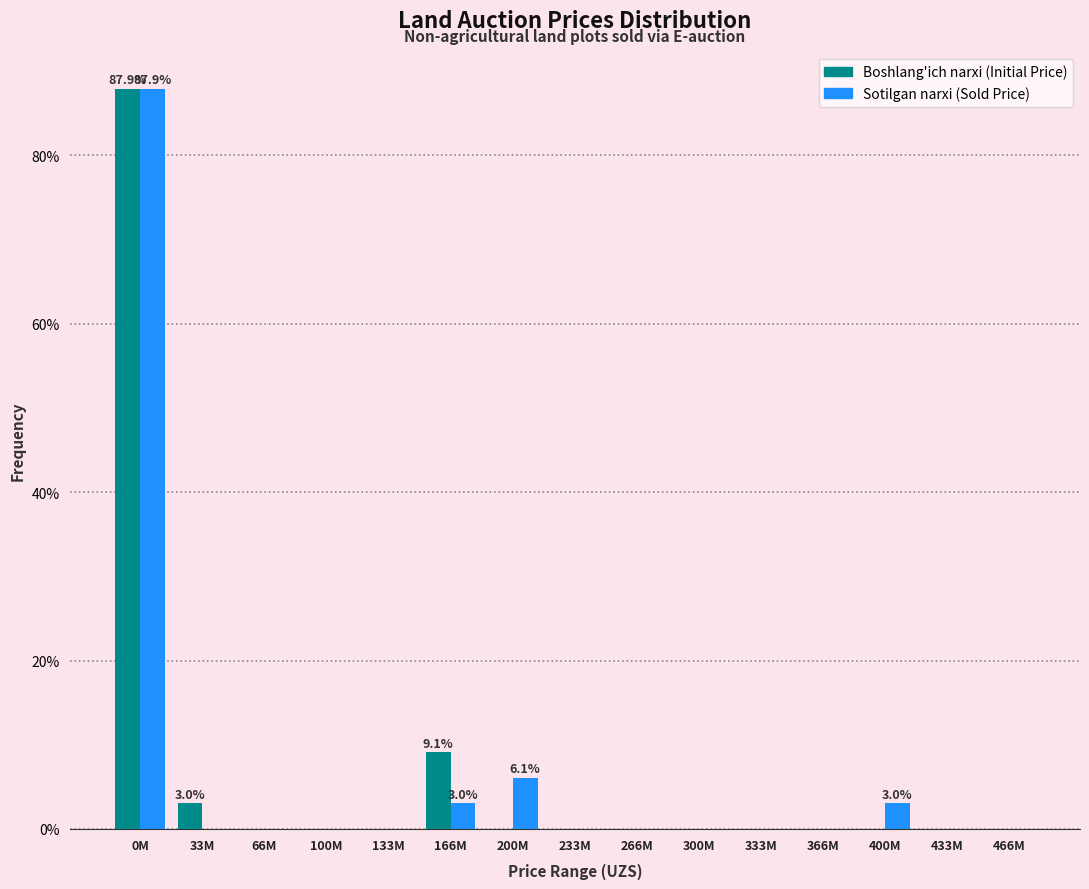

Reading left to right, extract all data points from this chart.

Boshlang'ich narxi: 0M=87.9	33M=3.0	66M=0.0	100M=0.0	133M=0.0	166M=9.1	200M=0.0	233M=0.0	266M=0.0	300M=0.0	333M=0.0	366M=0.0	400M=0.0	433M=0.0	466M=0.0
Sotilgan narxi: 0M=87.9	33M=0.0	66M=0.0	100M=0.0	133M=0.0	166M=3.0	200M=6.1	233M=0.0	266M=0.0	300M=0.0	333M=0.0	366M=0.0	400M=3.0	433M=0.0	466M=0.0